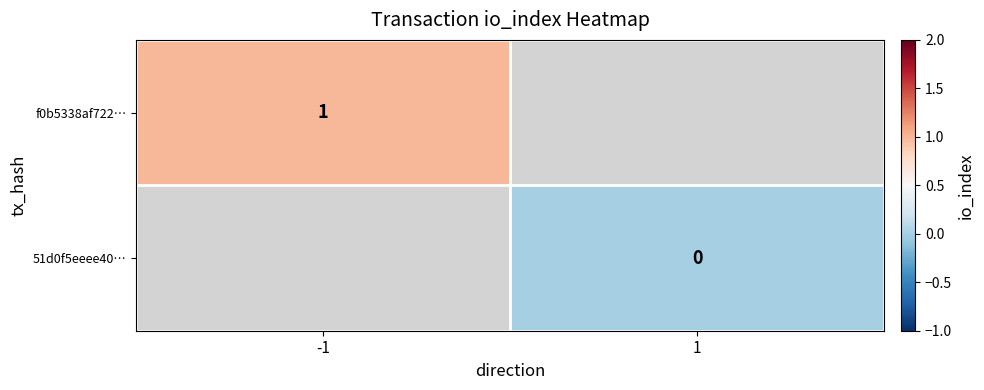

Is the value of 51d0f5eeee40… at 1 greater than the value of f0b5338af722… at -1?

No